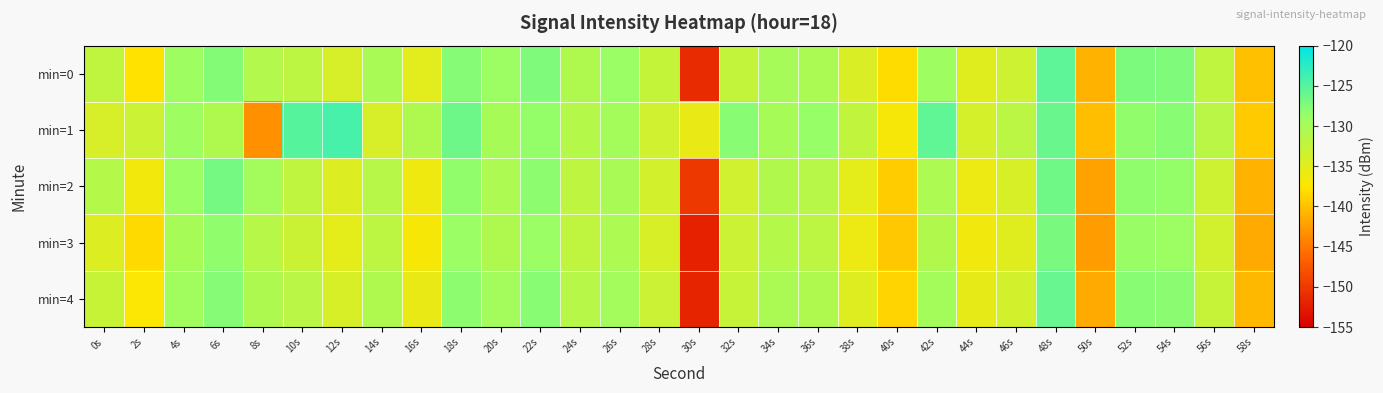

Reading right to left, list all the values displayed in this chart.

min=0: 58s=-140.0	56s=-132.1	54s=-127.4	52s=-127.2	50s=-141.1	48s=-125.4	46s=-133.1	44s=-134.8	42s=-129.3	40s=-138.1	38s=-134.3	36s=-130.3	34s=-129.8	32s=-132.3	30s=-151.3	28s=-132.5	26s=-129.0	24s=-130.7	22s=-127.4	20s=-129.1	18s=-127.7	16s=-135.1	14s=-130.2	12s=-133.9	10s=-131.8	8s=-131.0	6s=-127.6	4s=-129.2	2s=-137.7	0s=-132.1
min=1: 58s=-139.3	56s=-131.5	54s=-127.8	52s=-128.4	50s=-140.2	48s=-126.1	46s=-131.7	44s=-133.9	42s=-125.5	40s=-136.8	38s=-132.3	36s=-128.7	34s=-130.1	32s=-127.9	30s=-135.6	28s=-133.4	26s=-129.8	24s=-131.2	22s=-128.5	20s=-130.0	18s=-126.4	16s=-130.8	14s=-134.0	12s=-124.2	10s=-124.9	8s=-143.3	6s=-130.7	4s=-129.2	2s=-133.1	0s=-134.0
min=2: 58s=-141.0	56s=-133.2	54s=-128.6	52s=-128.3	50s=-142.1	48s=-126.5	46s=-134.2	44s=-135.9	42s=-130.4	40s=-139.2	38s=-135.3	36s=-131.4	34s=-130.9	32s=-133.5	30s=-150.1	28s=-133.7	26s=-130.2	24s=-131.9	22s=-128.1	20s=-130.5	18s=-128.4	16s=-136.2	14s=-131.3	12s=-134.6	10s=-132.1	8s=-129.7	6s=-126.8	4s=-128.9	2s=-136.5	0s=-131.2
min=3: 58s=-141.5	56s=-133.6	54s=-129.1	52s=-128.8	50s=-142.5	48s=-127.0	46s=-134.8	44s=-136.3	42s=-130.9	40s=-139.5	38s=-135.9	36s=-131.8	34s=-131.2	32s=-133.1	30s=-152.0	28s=-134.2	26s=-130.5	24s=-132.1	22s=-128.9	20s=-130.8	18s=-129.0	16s=-136.9	14s=-131.8	12s=-135.2	10s=-132.9	8s=-131.4	6s=-128.3	4s=-130.1	2s=-138.2	0s=-134.5
min=4: 58s=-140.6	56s=-132.7	54s=-128.0	52s=-127.8	50s=-141.6	48s=-126.0	46s=-133.7	44s=-135.4	42s=-129.8	40s=-138.6	38s=-134.7	36s=-130.8	34s=-130.3	32s=-132.6	30s=-151.8	28s=-133.1	26s=-129.7	24s=-131.4	22s=-127.9	20s=-129.6	18s=-128.2	16s=-135.6	14s=-130.7	12s=-134.1	10s=-131.5	8s=-130.6	6s=-127.7	4s=-129.5	2s=-137.1	0s=-132.8